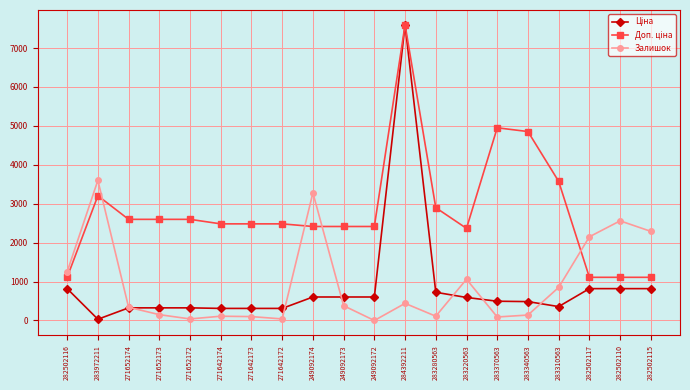

What position from the left is 283310563?

17